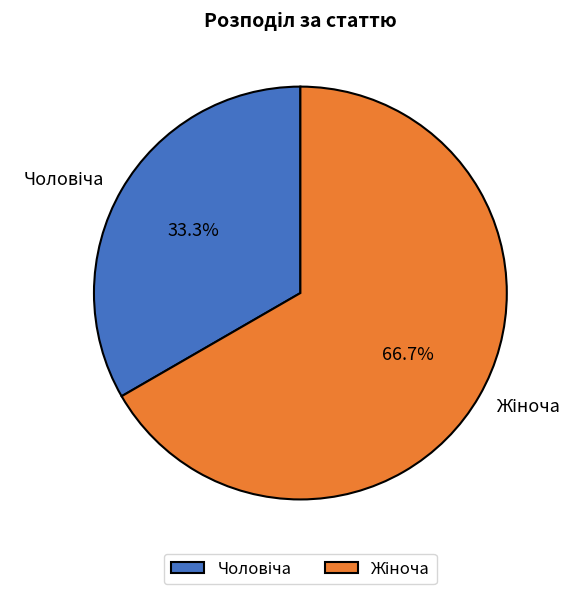

Which slice is the largest?

Жіноча